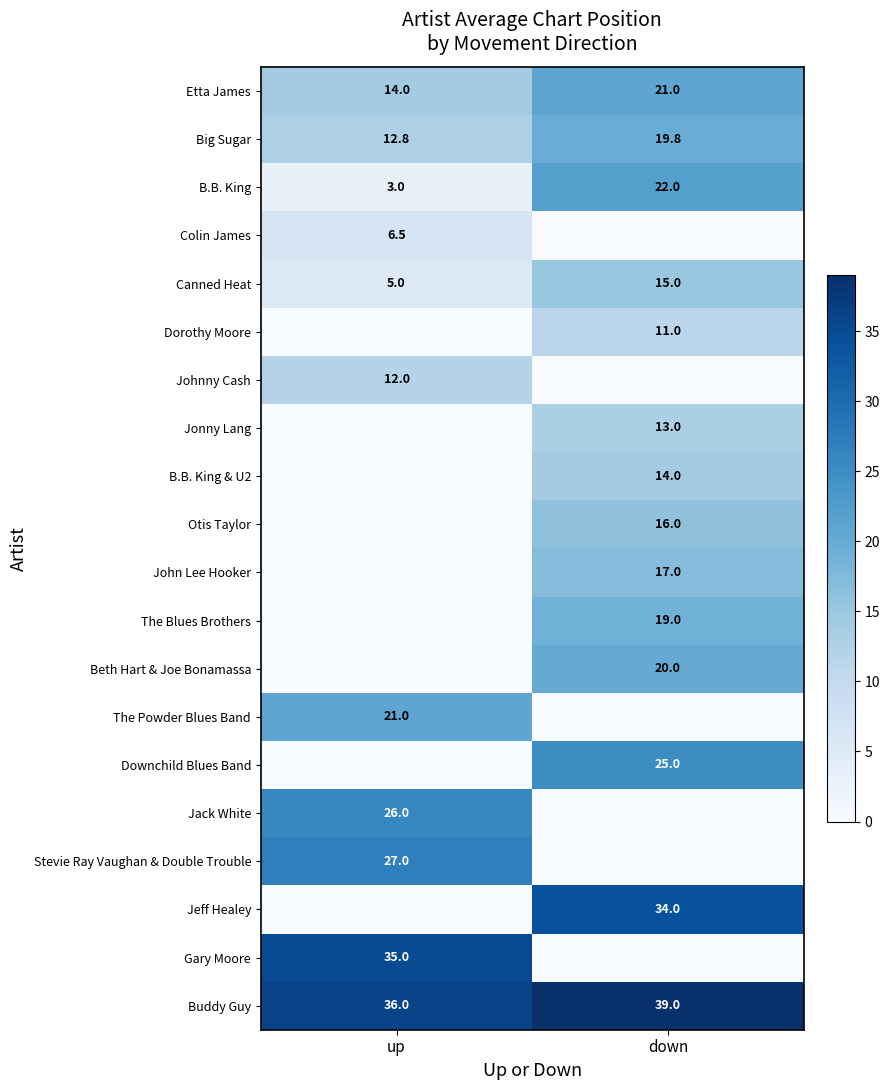

The value of Etta James at down is 21.0. True or false?

True